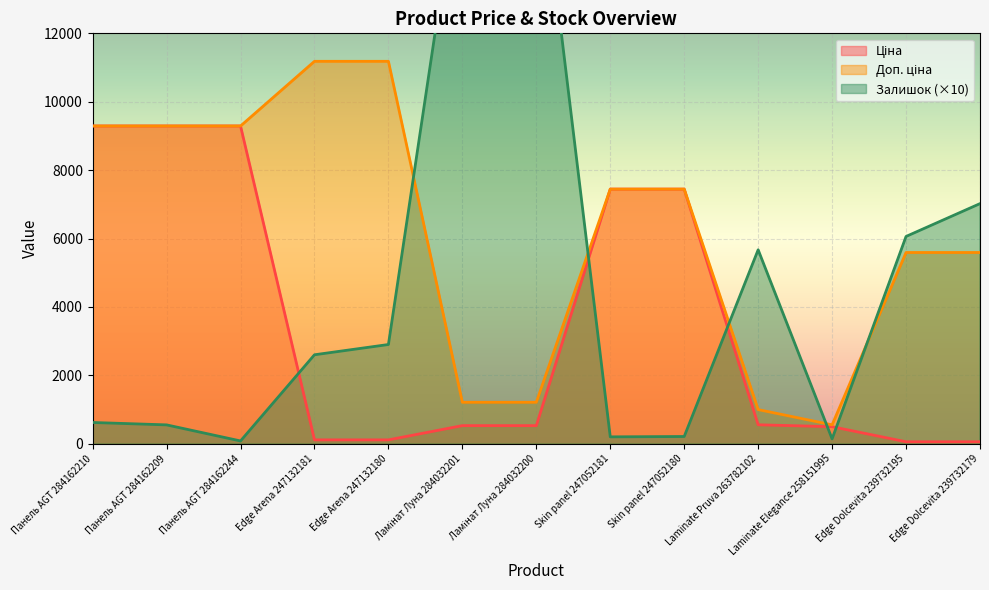

How many times do Залишок and Доп. ціна cross each other?

5